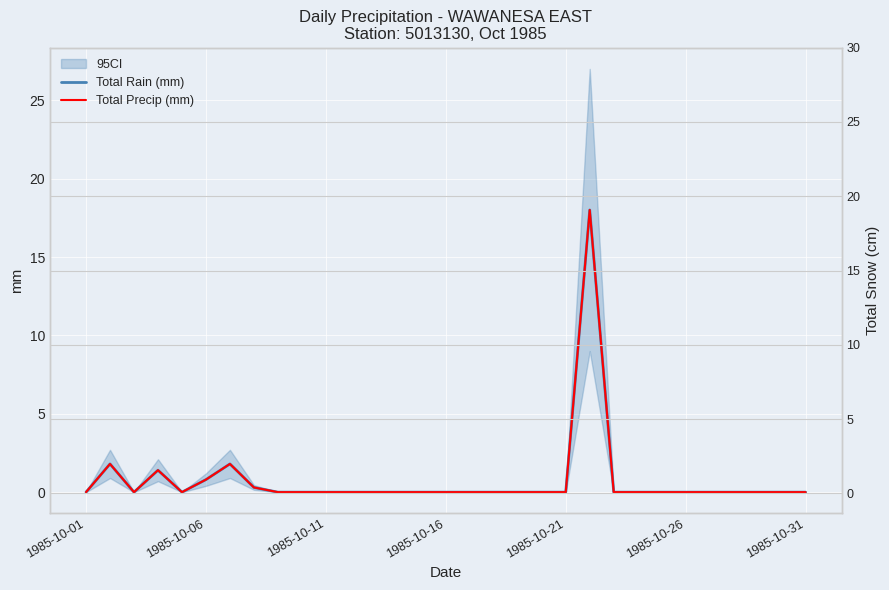

The value of Total Rain (mm) at 1985-10-21 is 0.0. True or false?

True